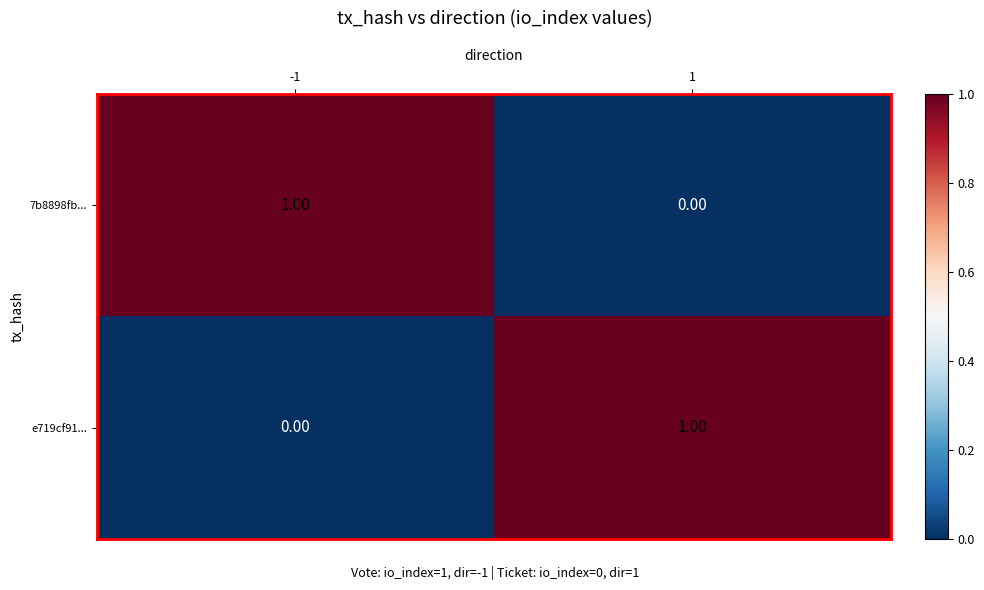

Rank the categories by 7b8898fb... value from lowest to highest.

1, -1